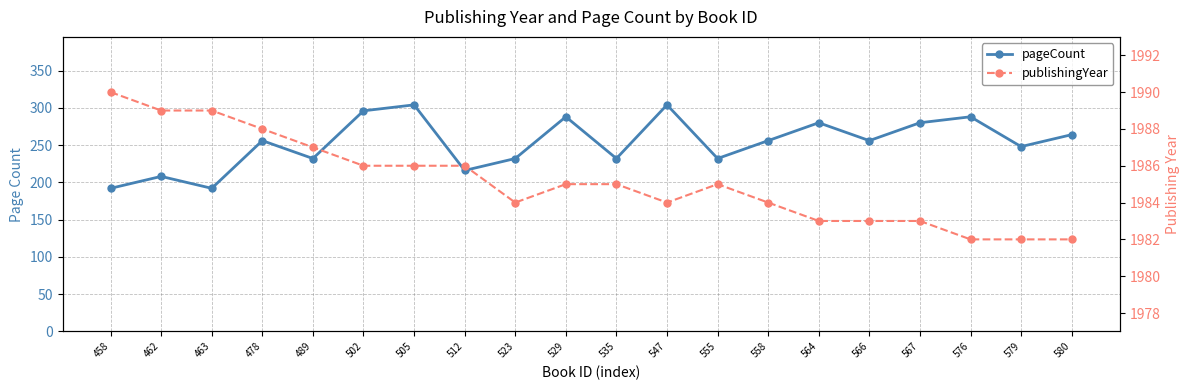

Reading left to right, extract all data points from this chart.

pageCount: 192	208	192	256	232	296	304	216	232	288	232	304	232	256	280	256	280	288	248	264
publishingYear: 1990	1989	1989	1988	1987	1986	1986	1986	1984	1985	1985	1984	1985	1984	1983	1983	1983	1982	1982	1982